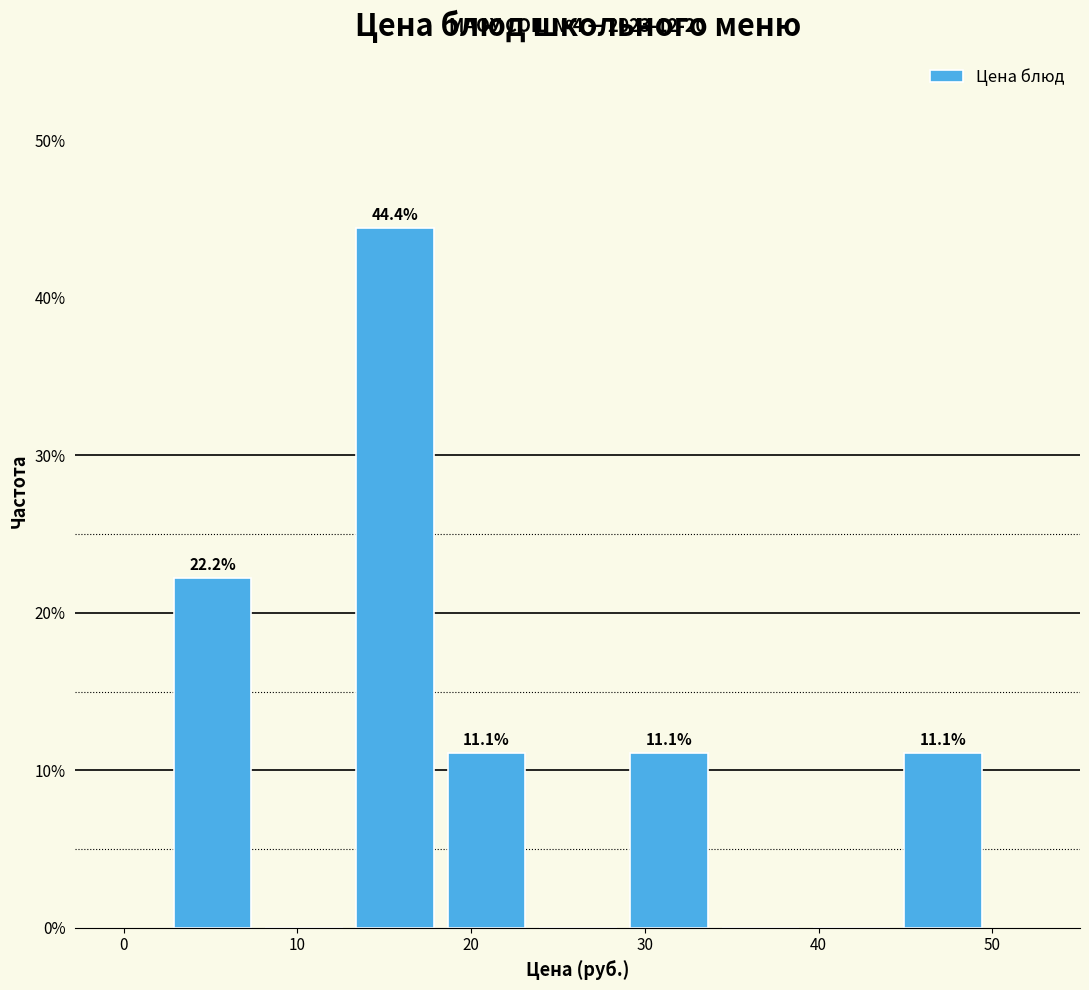

Over which range of the x-axis is the bar tallest?

13 to 18